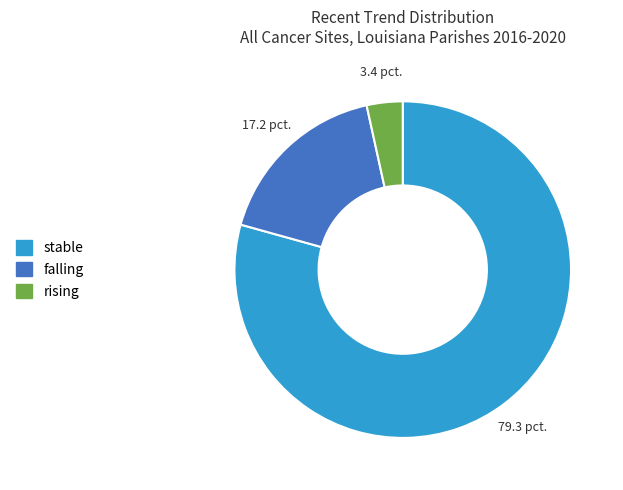

Is it true that stable is 66% of the pie?

False